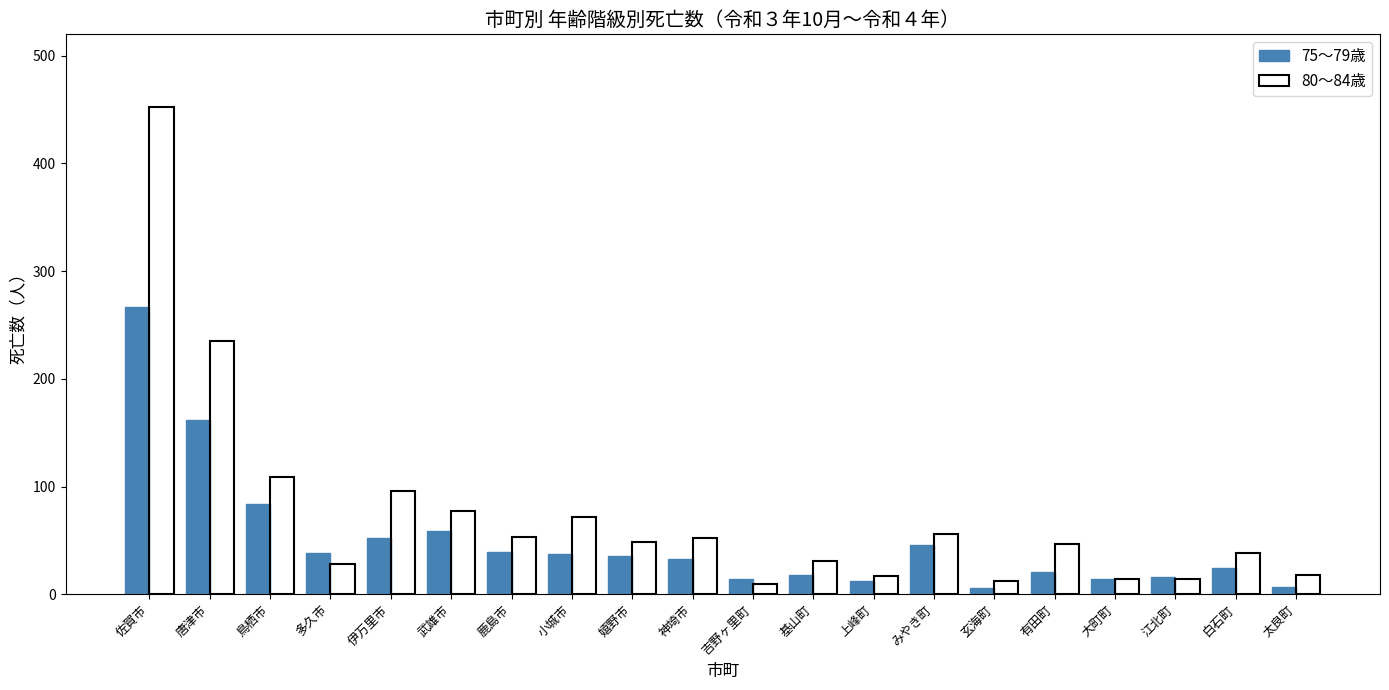

The value of 80～84歳 at 神埼市 is 34. True or false?

False